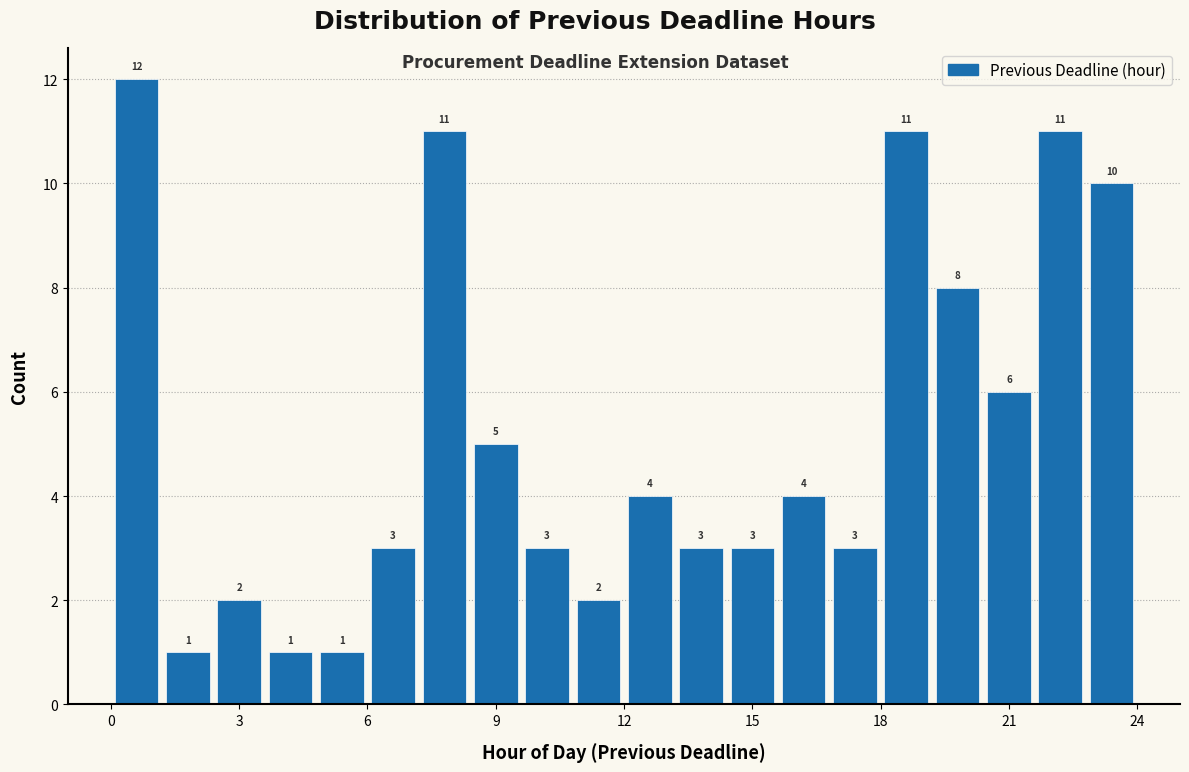

Around what value on the x-axis is the tallest bar? Give the approximate position of its centre, as read against the axis.

0.5